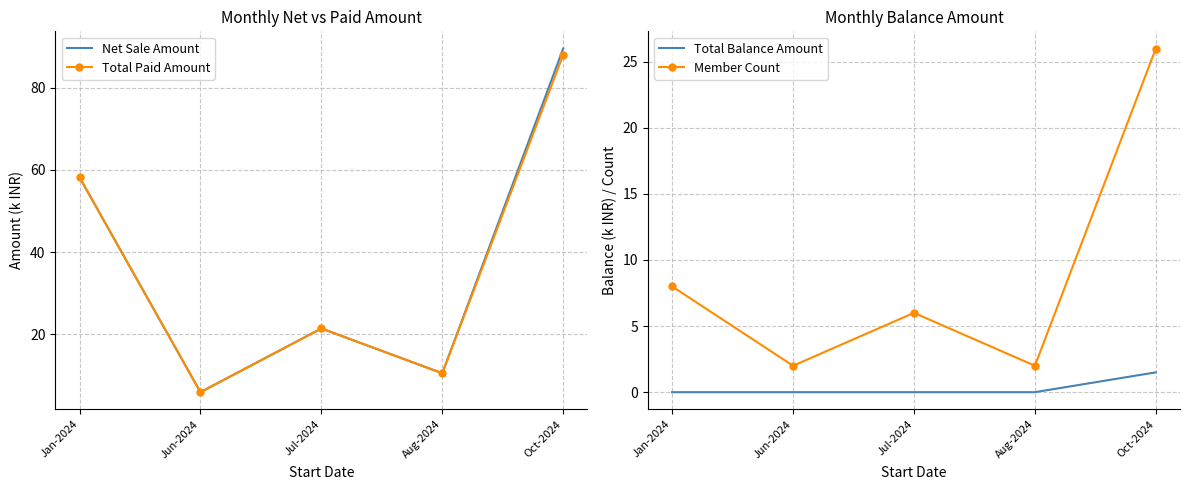

In Total Paid Amount, how many points are lower than both neighbors (excluding endpoints)?

2